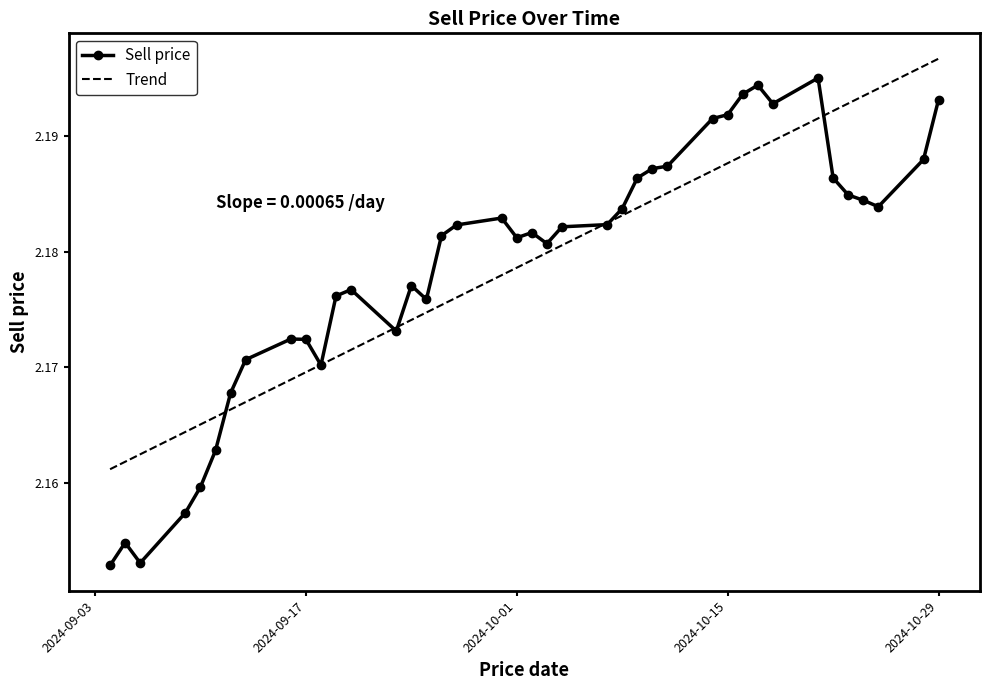

Which series has the widest spread of values?

Sell price